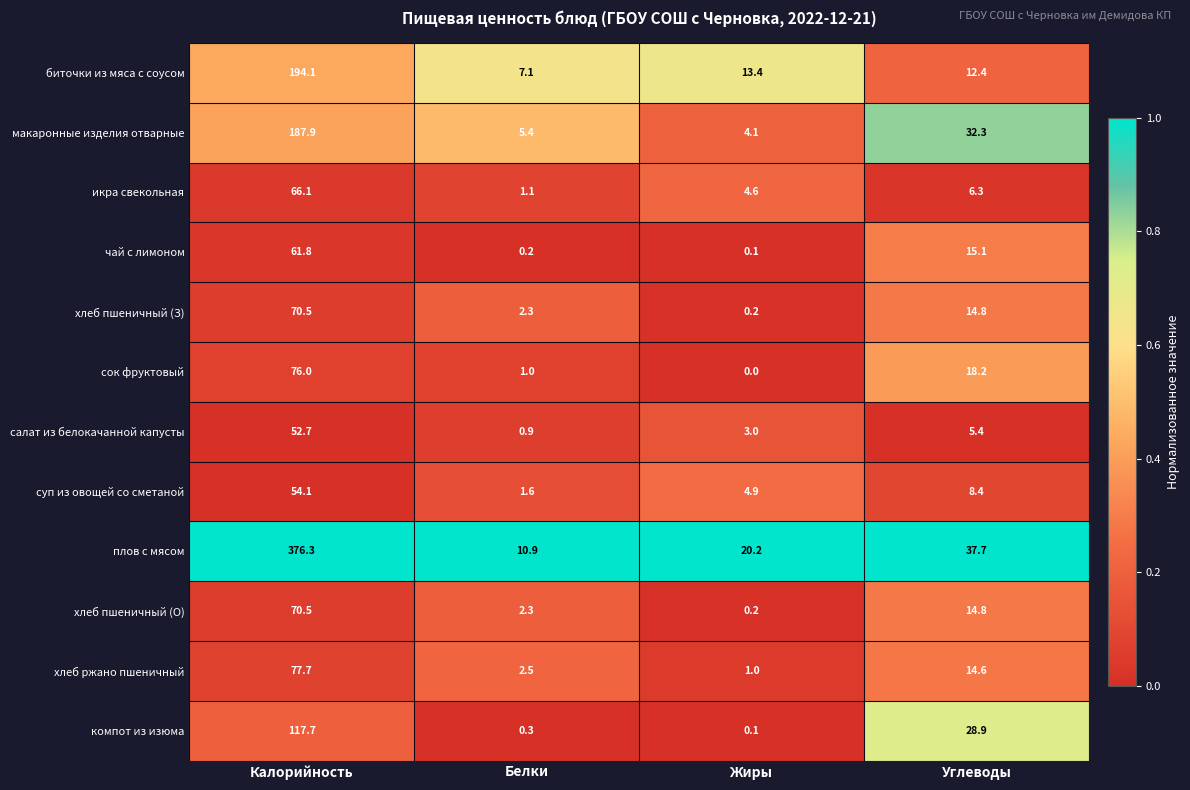

Which series has the largest total across all categories?

плов с мясом